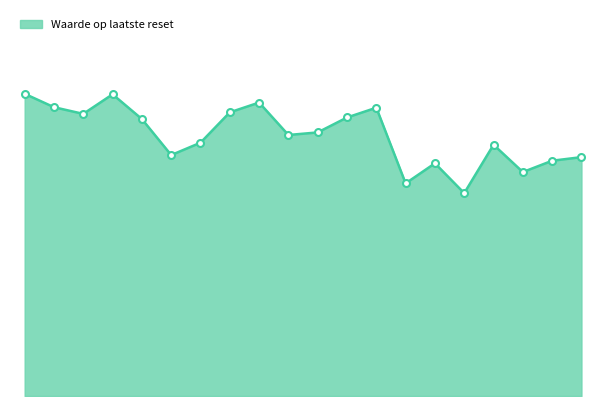

What is the smallest value displayed?

3.9